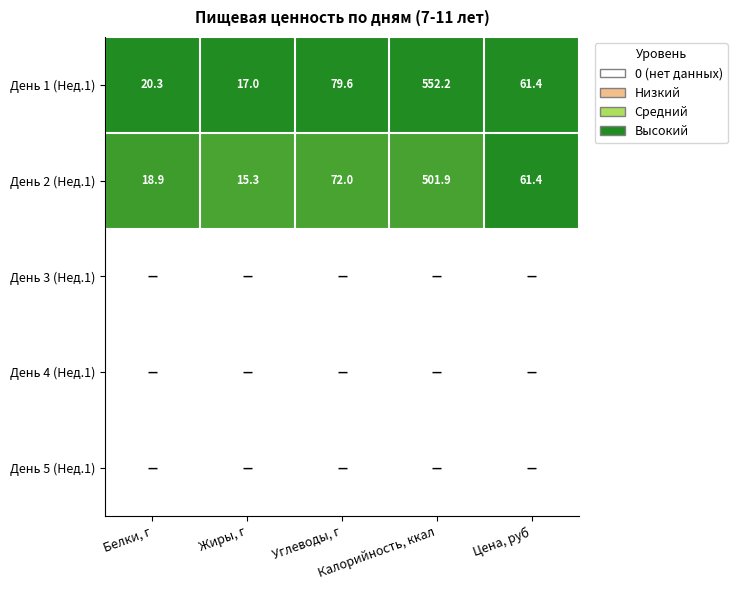

What is the sum of all День 2 (Нед.1) values?

669.5